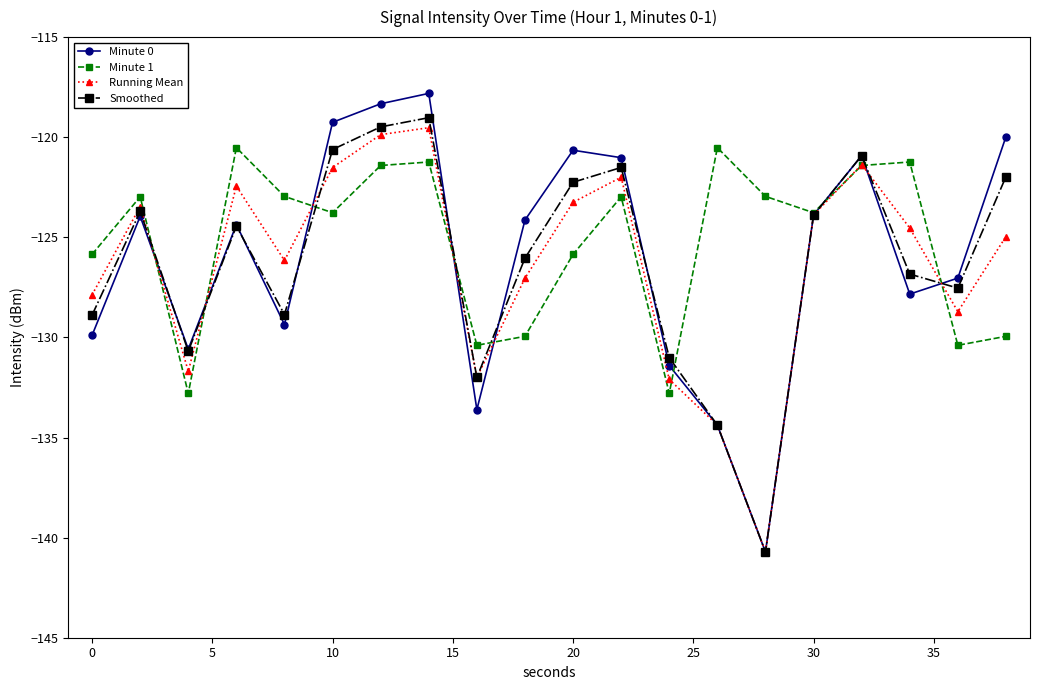

Which series has the largest range (max minus min)?

Minute 0